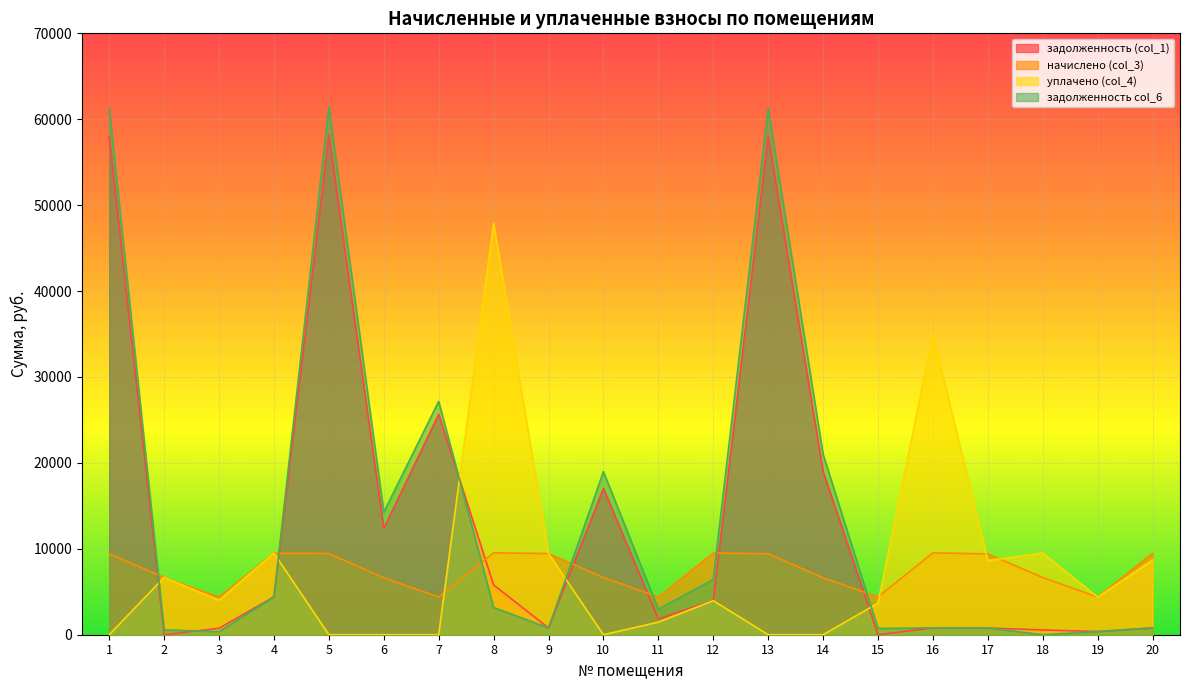

How many data points in задолженность col_6 are above 3176?

10